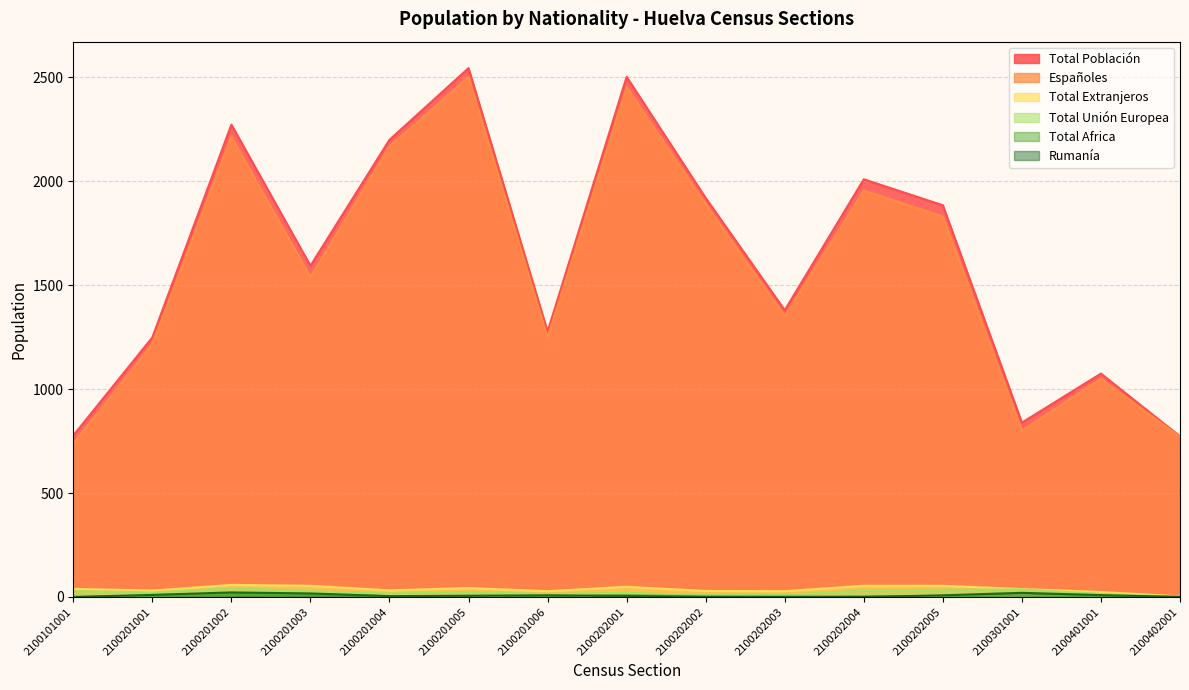

Reading left to right, list all the values displayed in this chart.

Total Población: 777	1249	2273	1594	2200	2545	1277	2503	1920	1380	2010	1885	839	1075	773
Españoles: 738	1218	2215	1540	2168	2502	1249	2454	1891	1352	1956	1831	801	1051	770
Total Extranjeros: 39	31	58	54	32	43	28	49	29	28	54	54	38	24	3
Total Unión Europea: 29	21	42	28	17	23	15	20	9	11	31	35	36	15	2
Total Africa: 0	5	9	12	4	3	2	8	3	0	3	4	0	2	1
Rumanía: 0	10	22	17	4	6	8	5	0	1	0	8	20	9	0